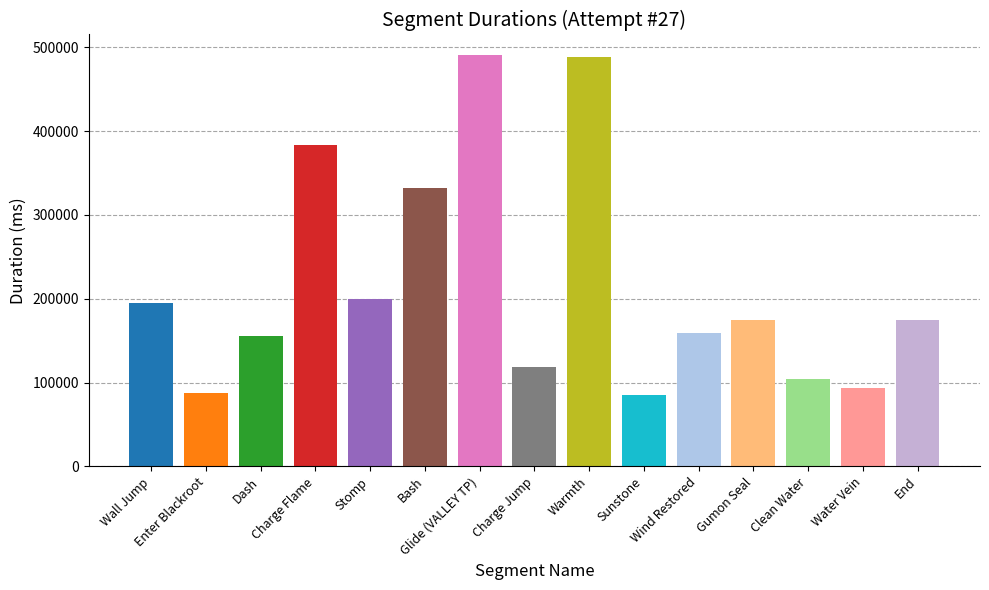

What is the value of the 3rd bar from the left?

155307